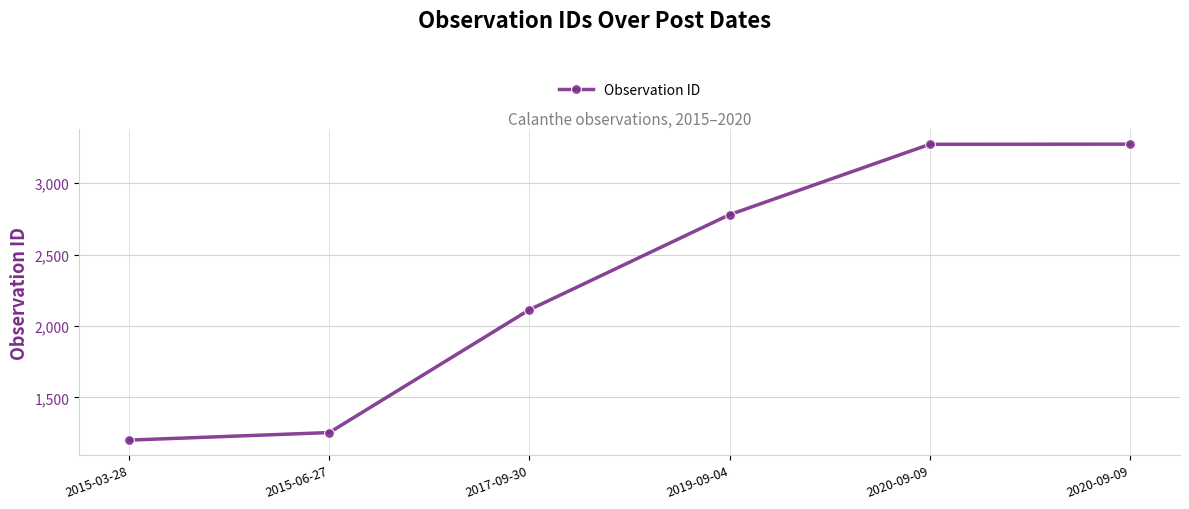

What is the label of the 1st point from the left?

2015-03-28